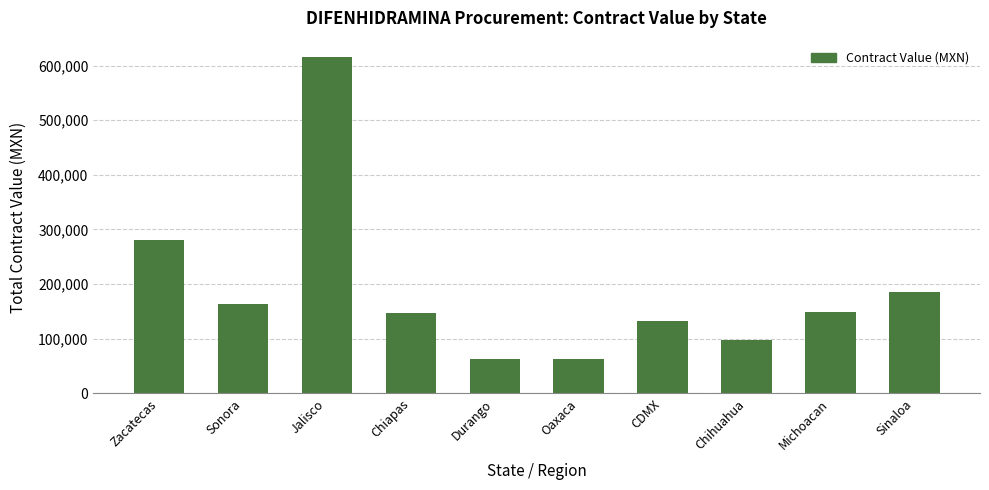

At which label is the value closest to 338826?

Zacatecas